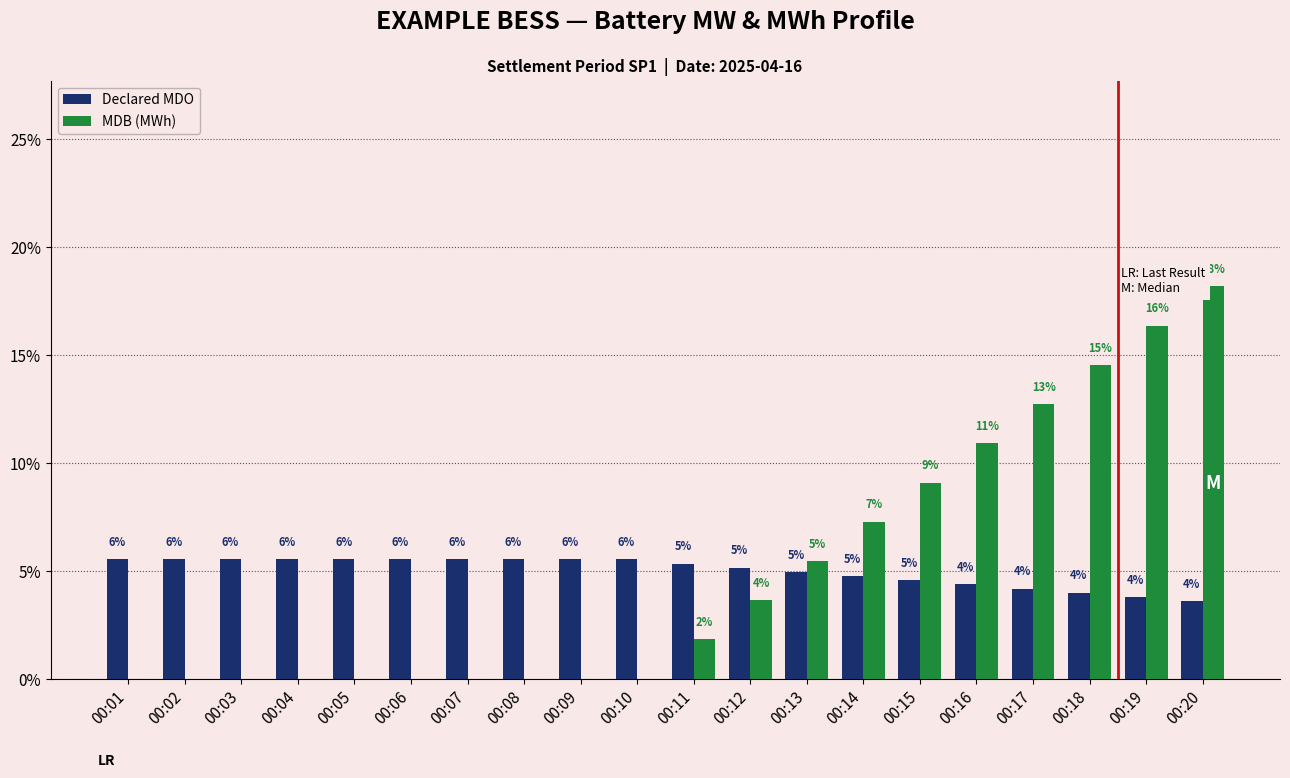

Reading left to right, transcribe all the data shown in this chart.

Declared MDO: 5.5	5.5	5.5	5.5	5.5	5.5	5.5	5.5	5.5	5.5	5.3	5.1	5.0	4.8	4.6	4.4	4.2	4.0	3.8	3.6
MDB (MWh): 0.0	0.0	0.0	0.0	0.0	0.0	0.0	0.0	0.0	0.0	1.8	3.6	5.5	7.3	9.1	10.9	12.7	14.5	16.4	18.2